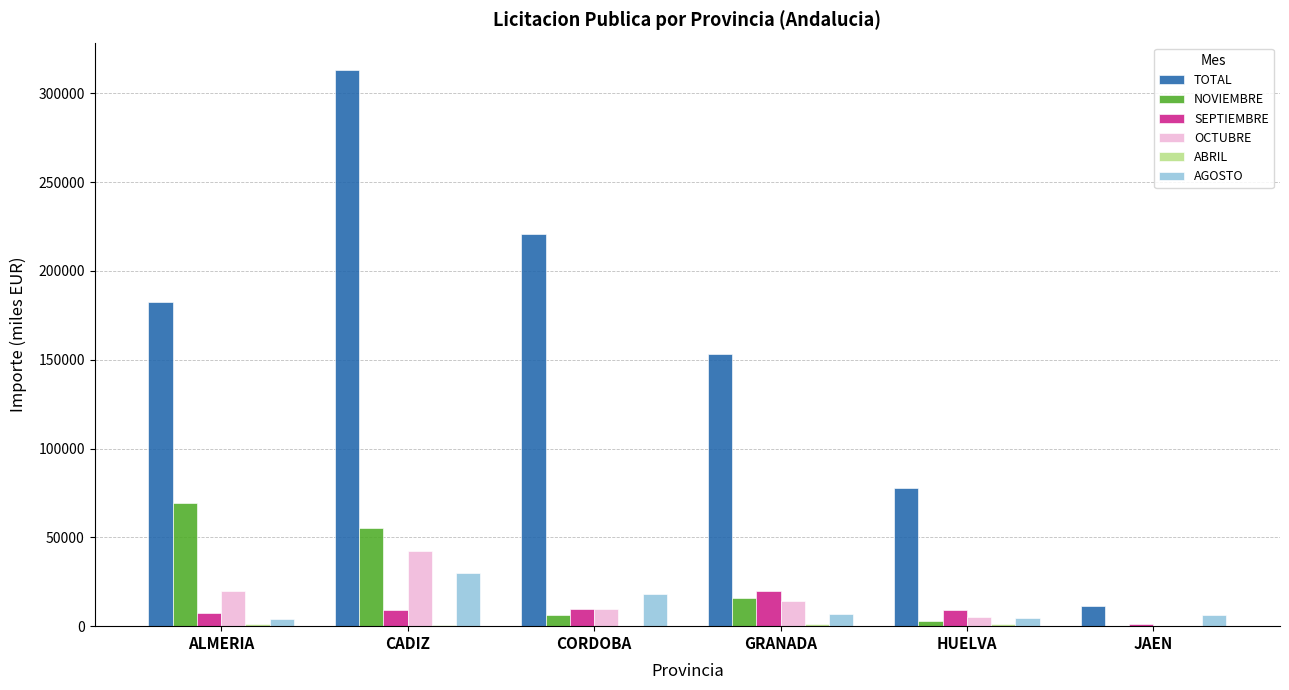

The value of NOVIEMBRE at ALMERIA is 69496.3. True or false?

True